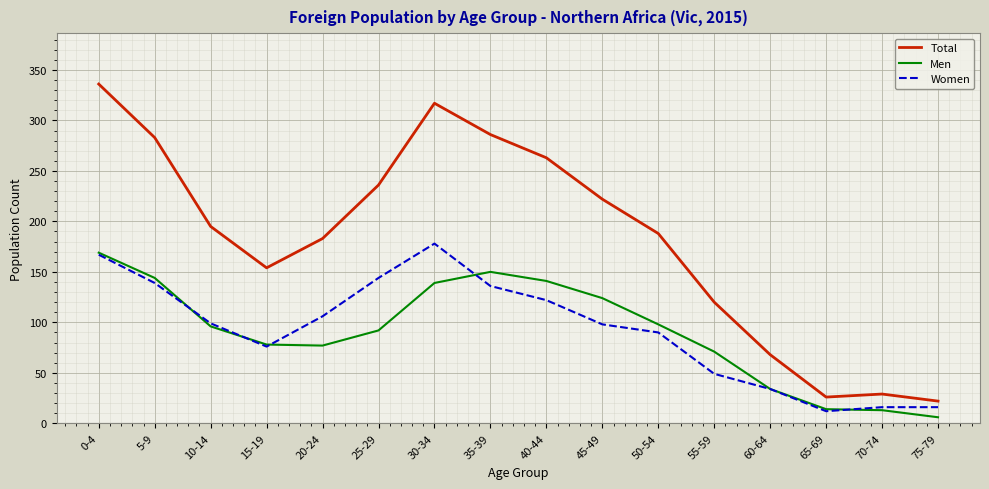

Between 10-14 and 35-39, which series saw the biggest shift?

Total